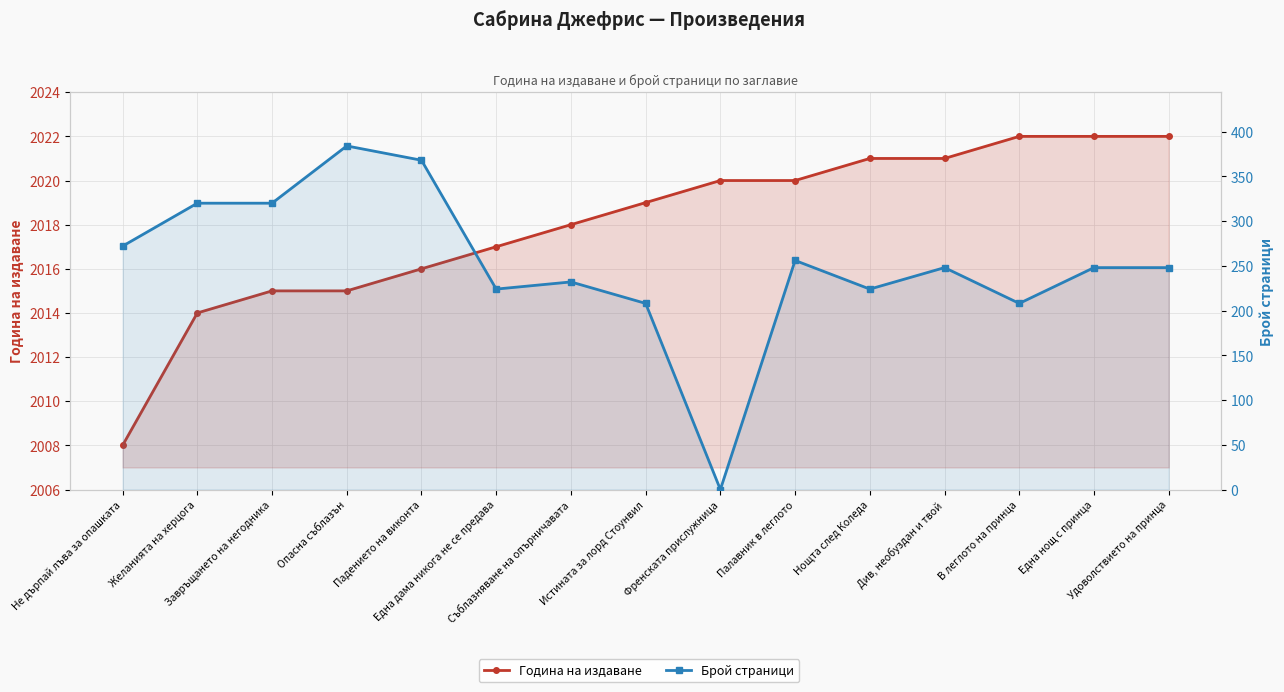

Which has a higher value, Удоволствието на принца or Истината за лорд Стоунвил?

Удоволствието на принца